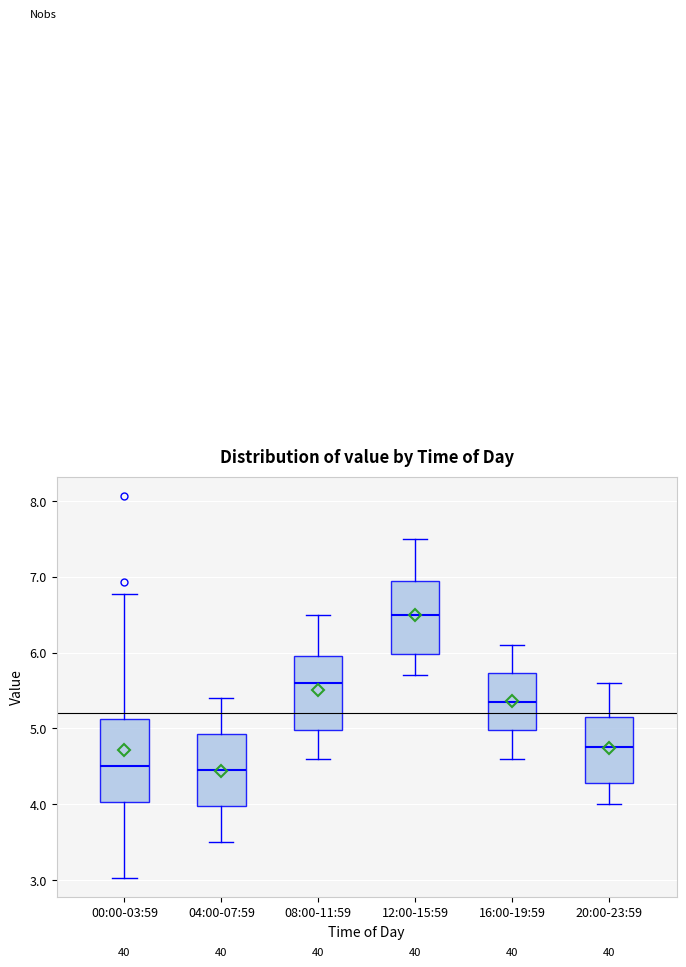

Reading left to right, transcribe this box plot: for each box, give where its median line is, the range the box spans, and where its two whiskers end, as read against the y-axis. The values are not printed on the chart, so give them approximately, as read against the axis.

00:00-03:59: median 4.5, box 4.0 to 5.1, whiskers 3.0 to 6.8
04:00-07:59: median 4.5, box 4.0 to 4.9, whiskers 3.5 to 5.4
08:00-11:59: median 5.6, box 5.0 to 6.0, whiskers 4.6 to 6.5
12:00-15:59: median 6.5, box 6.0 to 7.0, whiskers 5.7 to 7.5
16:00-19:59: median 5.4, box 5.0 to 5.7, whiskers 4.6 to 6.1
20:00-23:59: median 4.8, box 4.3 to 5.2, whiskers 4.0 to 5.6